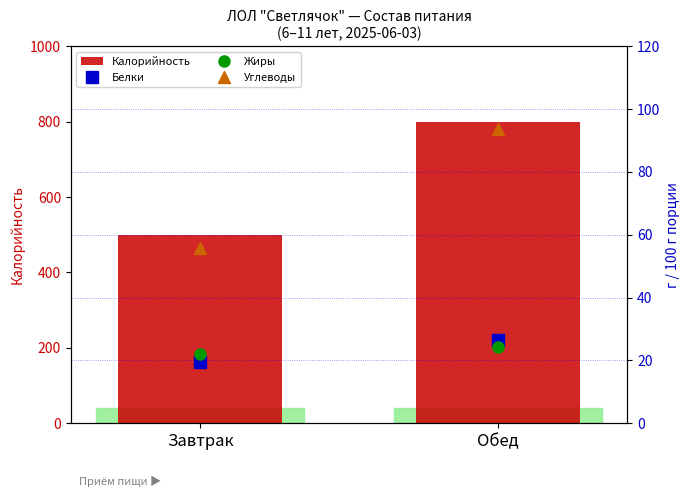

What is the spread (max minus min) of values at Обед?

775.7